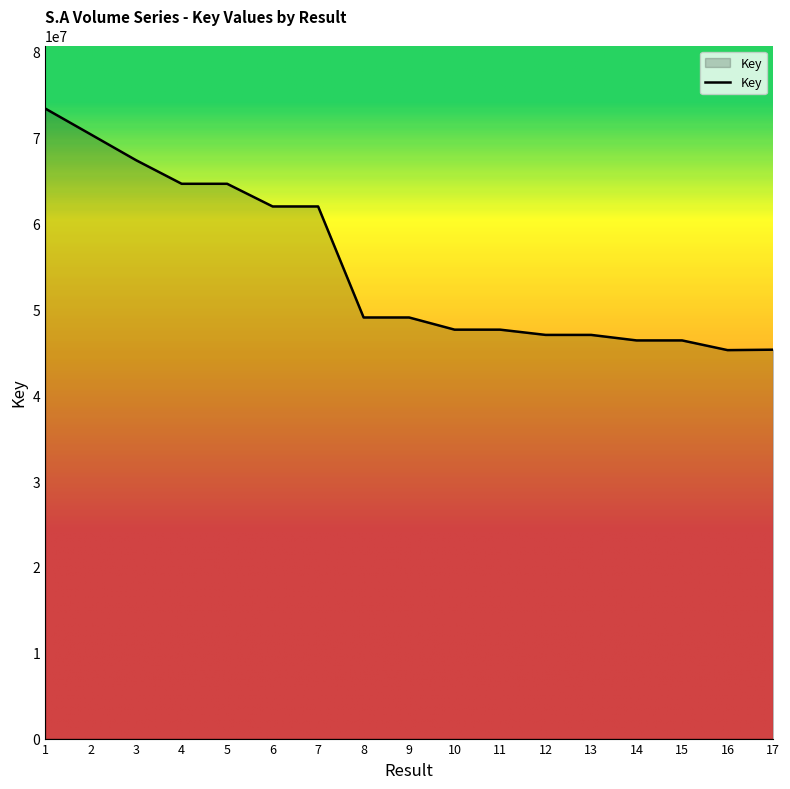

What is the maximum value shown in the chart?

73392553